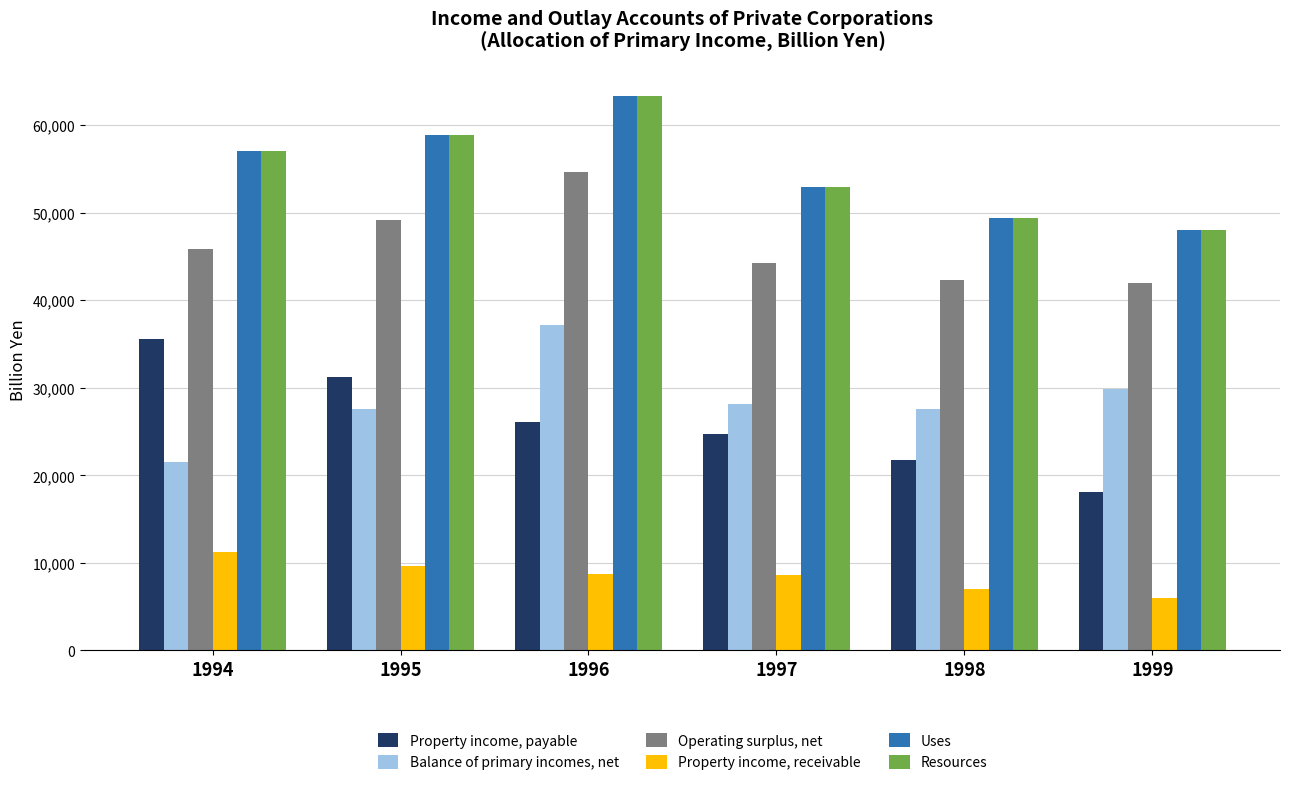

What is the difference between the highest and lowest values at 1997?

44221.4